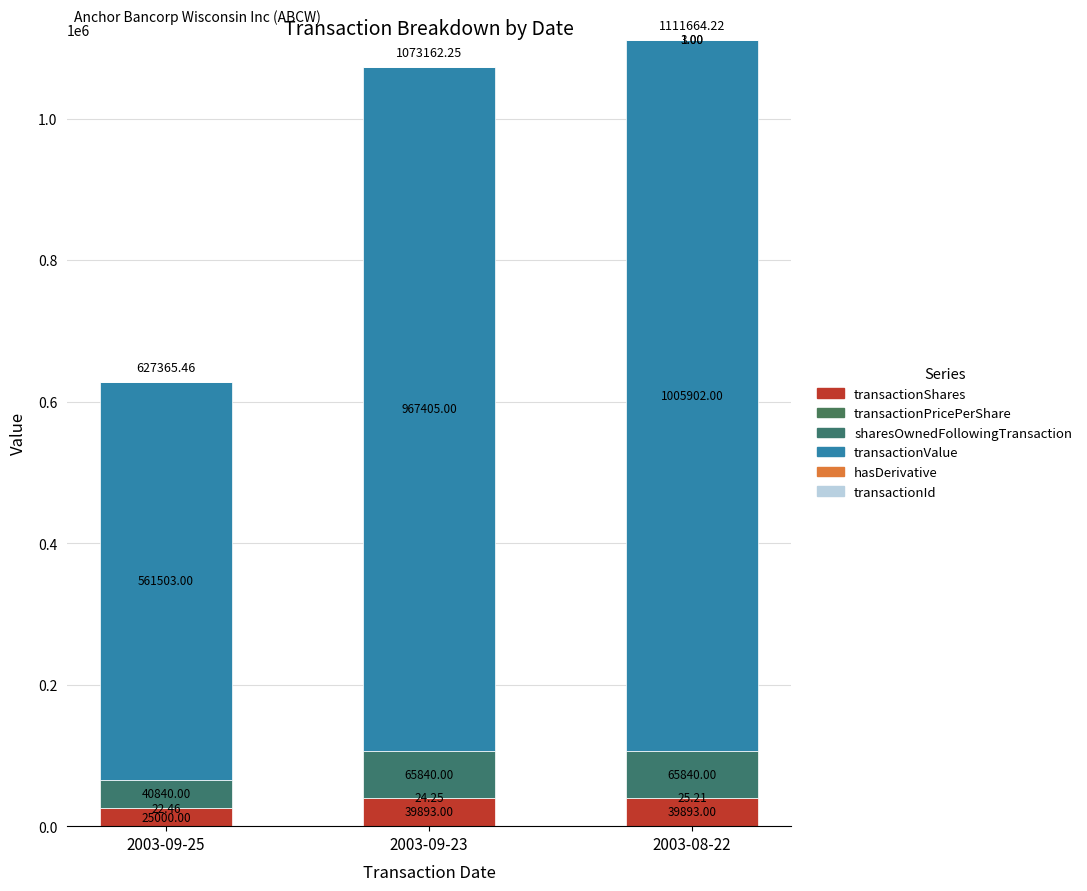

What is the sum of all transactionValue values?

2534810.0